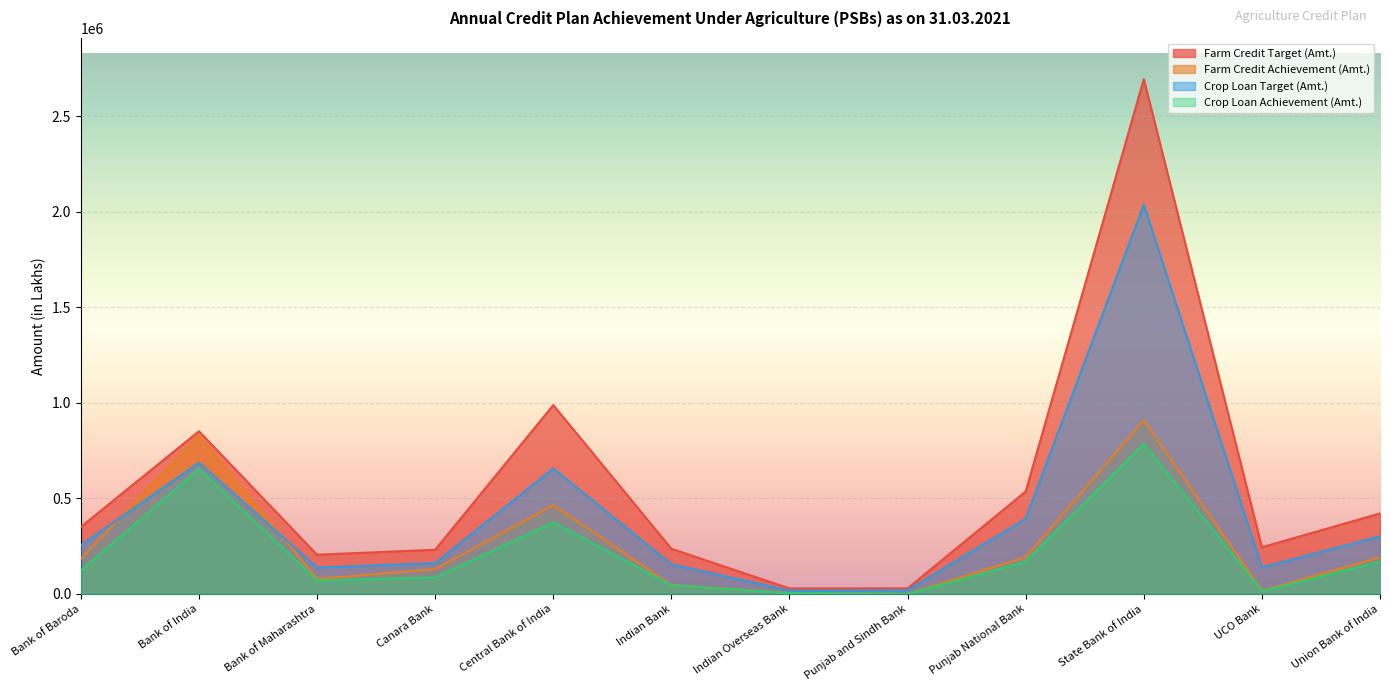

Reading left to right, list all the values displayed in this chart.

Farm Credit Target (Amt.): Bank of Baroda=351185.0	Bank of India=851765.0	Bank of Maharashtra=205376.0	Canara Bank=231469.0	Central Bank of India=988698.0	Indian Bank=236818.0	Indian Overseas Bank=29071.0	Punjab and Sindh Bank=29431.0	Punjab National Bank=536172.0	State Bank of India=2694532.0	UCO Bank=244453.0	Union Bank of India=421399.0
Farm Credit Achievement (Amt.): Bank of Baroda=184521.0	Bank of India=831458.0	Bank of Maharashtra=78669.6	Canara Bank=129860.0	Central Bank of India=465240.0	Indian Bank=46760.0	Indian Overseas Bank=4968.0	Punjab and Sindh Bank=329.0	Punjab National Bank=192892.6	State Bank of India=909059.0	UCO Bank=17187.0	Union Bank of India=191228.0
Crop Loan Target (Amt.): Bank of Baroda=255636.0	Bank of India=686831.0	Bank of Maharashtra=138076.0	Canara Bank=161462.0	Central Bank of India=656606.0	Indian Bank=155007.0	Indian Overseas Bank=17240.0	Punjab and Sindh Bank=19092.0	Punjab National Bank=393824.0	State Bank of India=2037676.0	UCO Bank=139206.0	Union Bank of India=301602.0
Crop Loan Achievement (Amt.): Bank of Baroda=121895.0	Bank of India=654785.0	Bank of Maharashtra=70334.0	Canara Bank=85763.0	Central Bank of India=375031.0	Indian Bank=46250.0	Indian Overseas Bank=4298.0	Punjab and Sindh Bank=262.0	Punjab National Bank=168384.7	State Bank of India=786689.0	UCO Bank=14739.0	Union Bank of India=169066.0